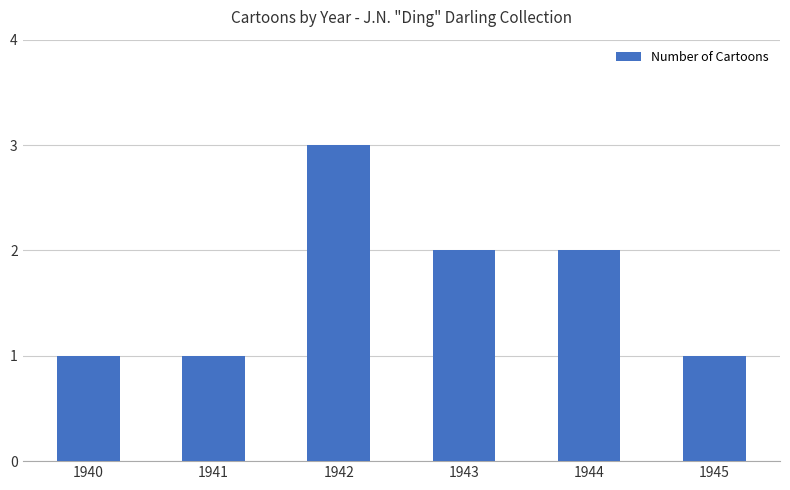

What is the sum of the values at 1943 and 1942?

5